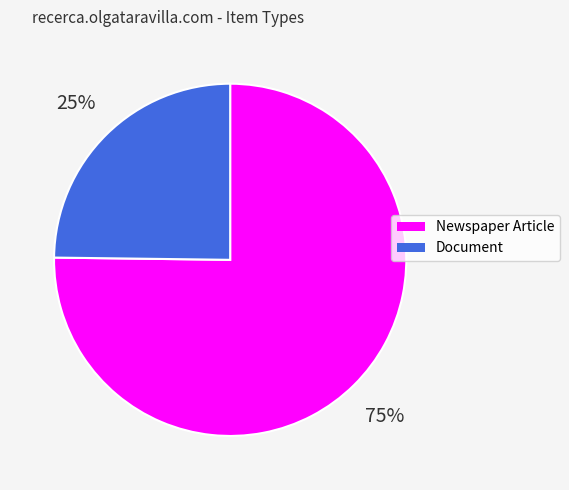

Does any single category account for the majority?

Yes